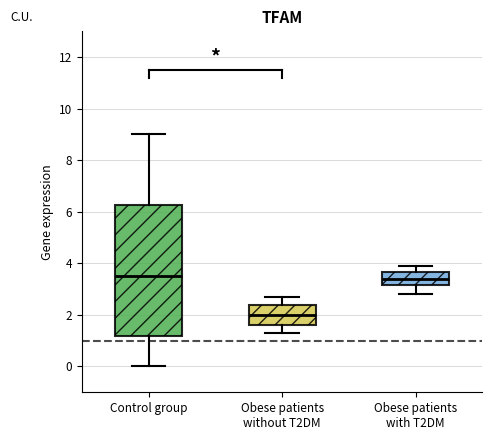

Which box's median line is the lowest?

Obese patients without T2DM